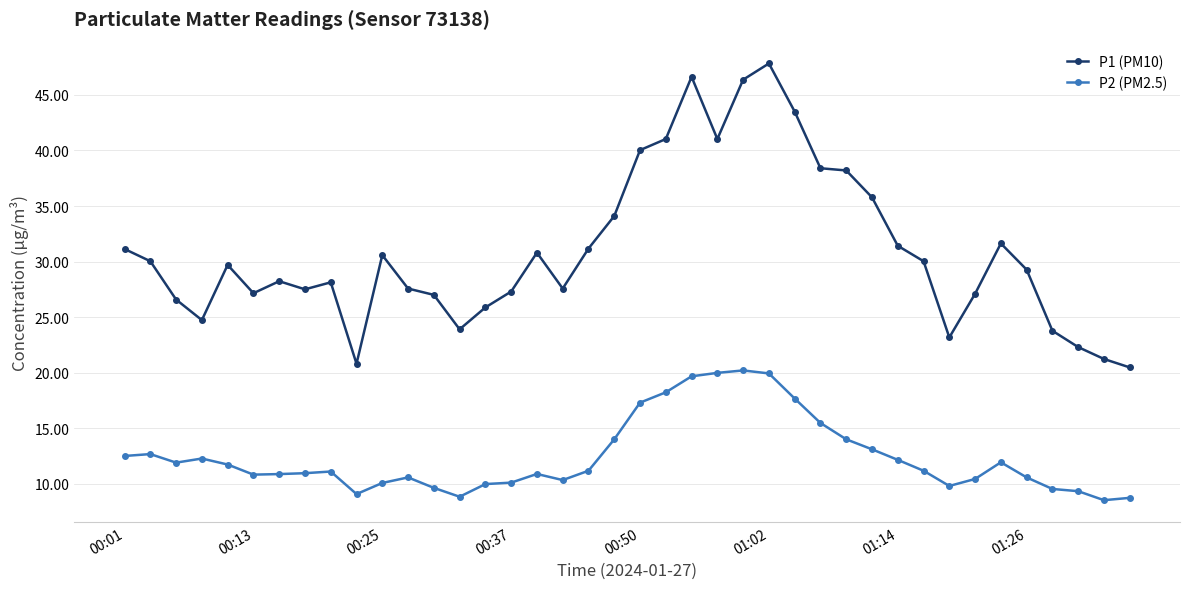

List the series in order of their overall mean, highest first.

P1 (PM10), P2 (PM2.5)